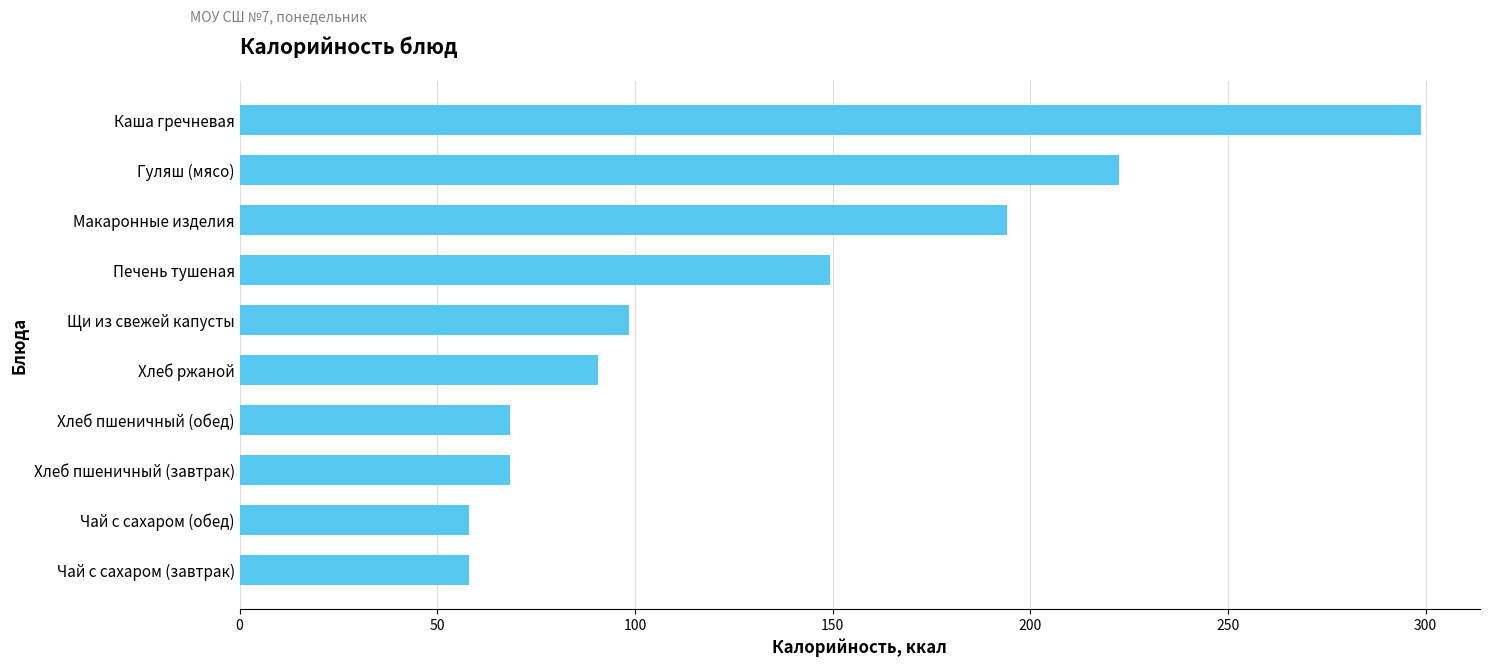

What is the greatest value displayed?

298.8